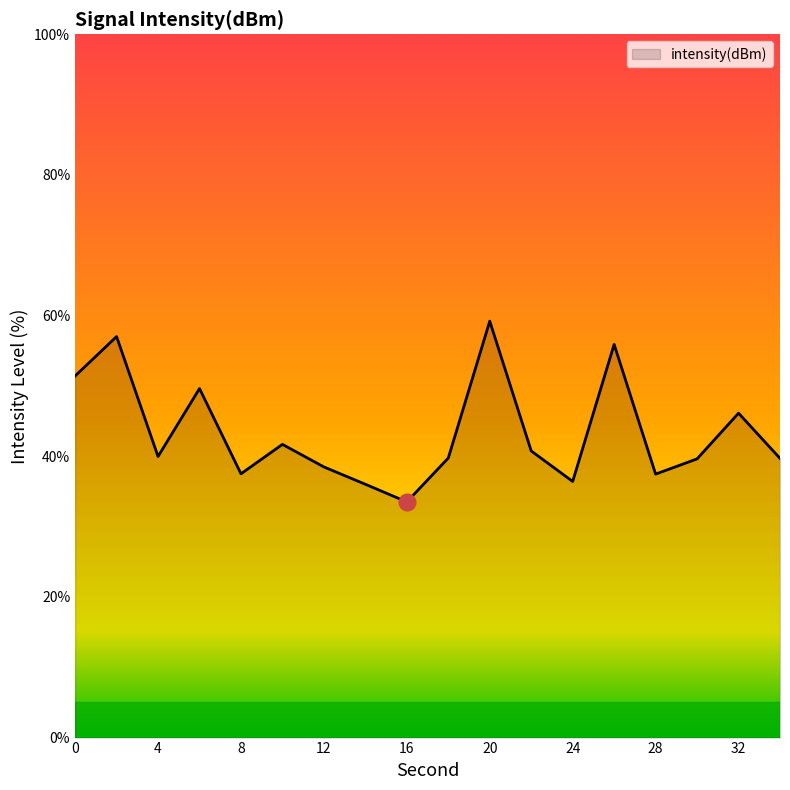

What is the minimum value shown in the chart?

33.5